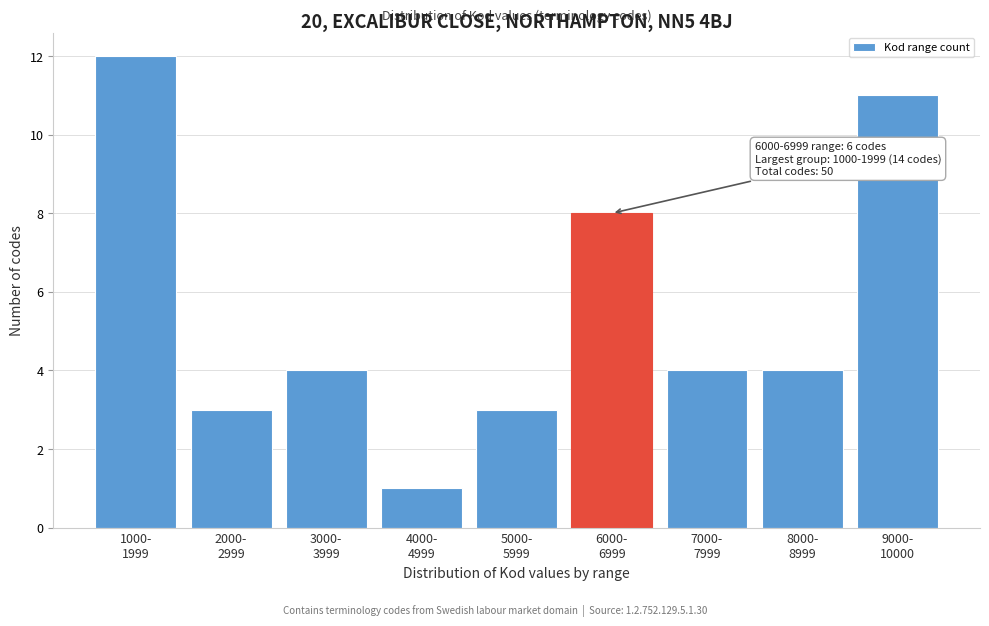

Reading left to right, what are all the values shown in this chart?

12	3	4	1	3	8	4	4	11